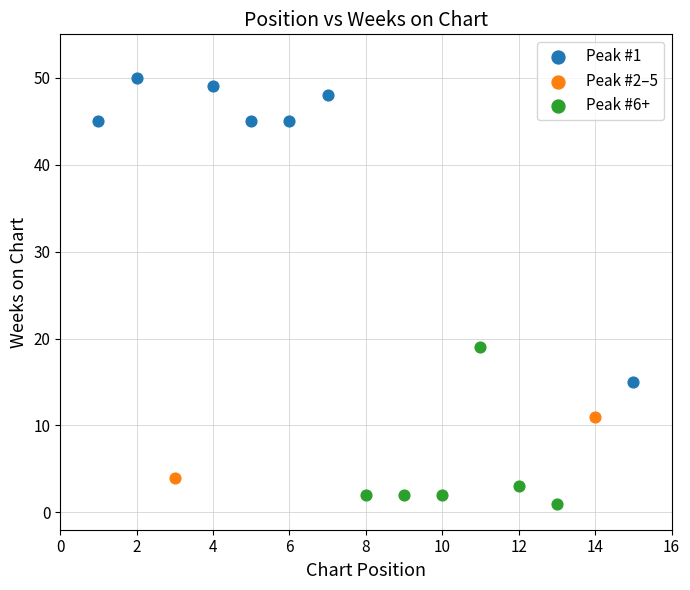

What are all the series names shown in the legend?

Peak #1, Peak #2–5, Peak #6+